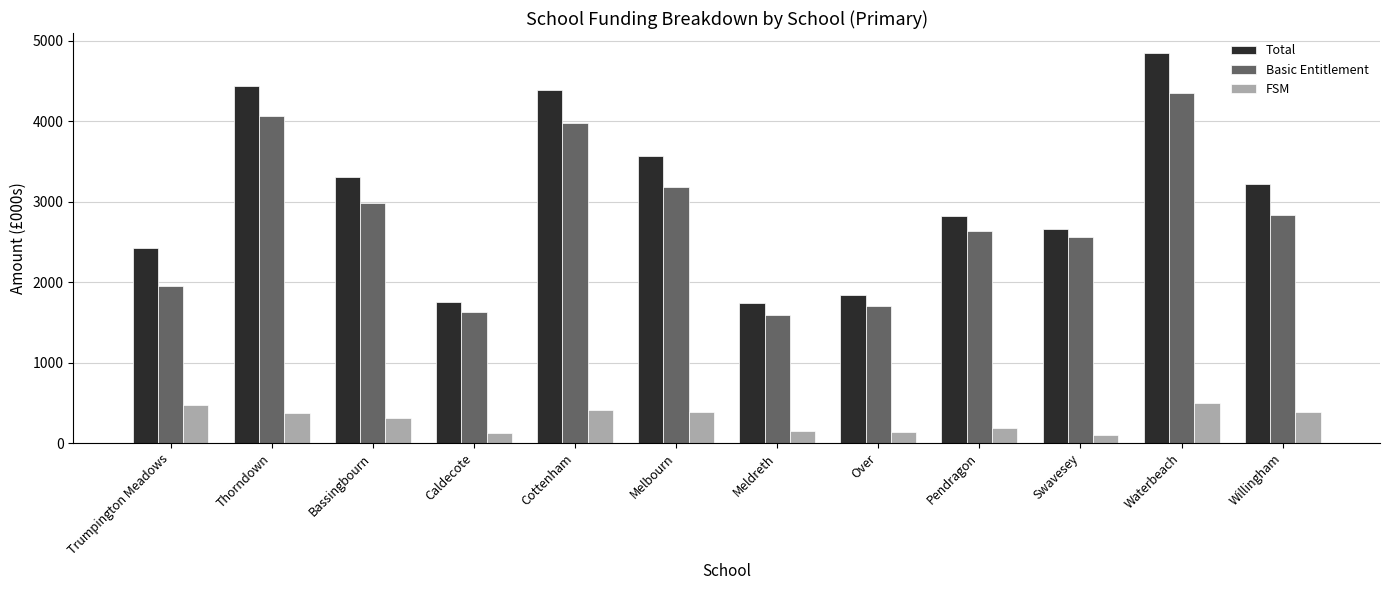

What is the difference between the highest and lowest values at Bassingbourn?

2988.0